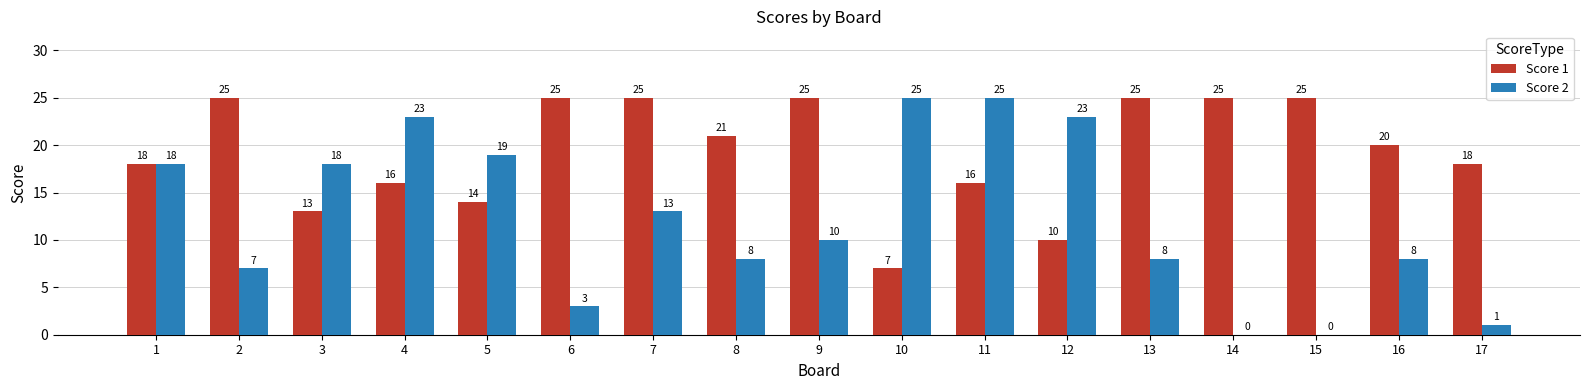

Which series has the widest spread of values?

Score 2